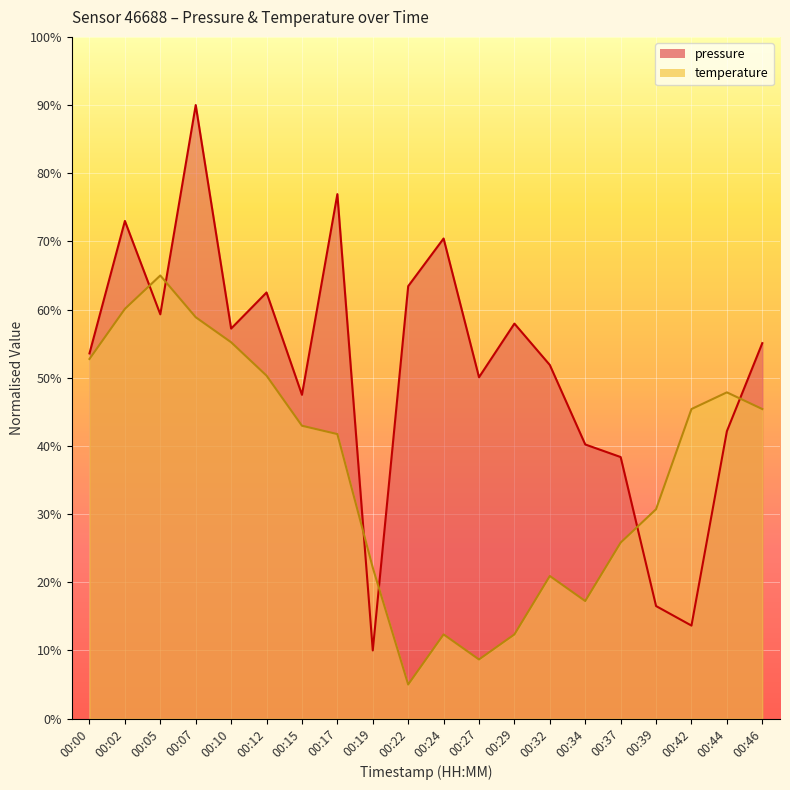

What are all the series names shown in the legend?

pressure, temperature